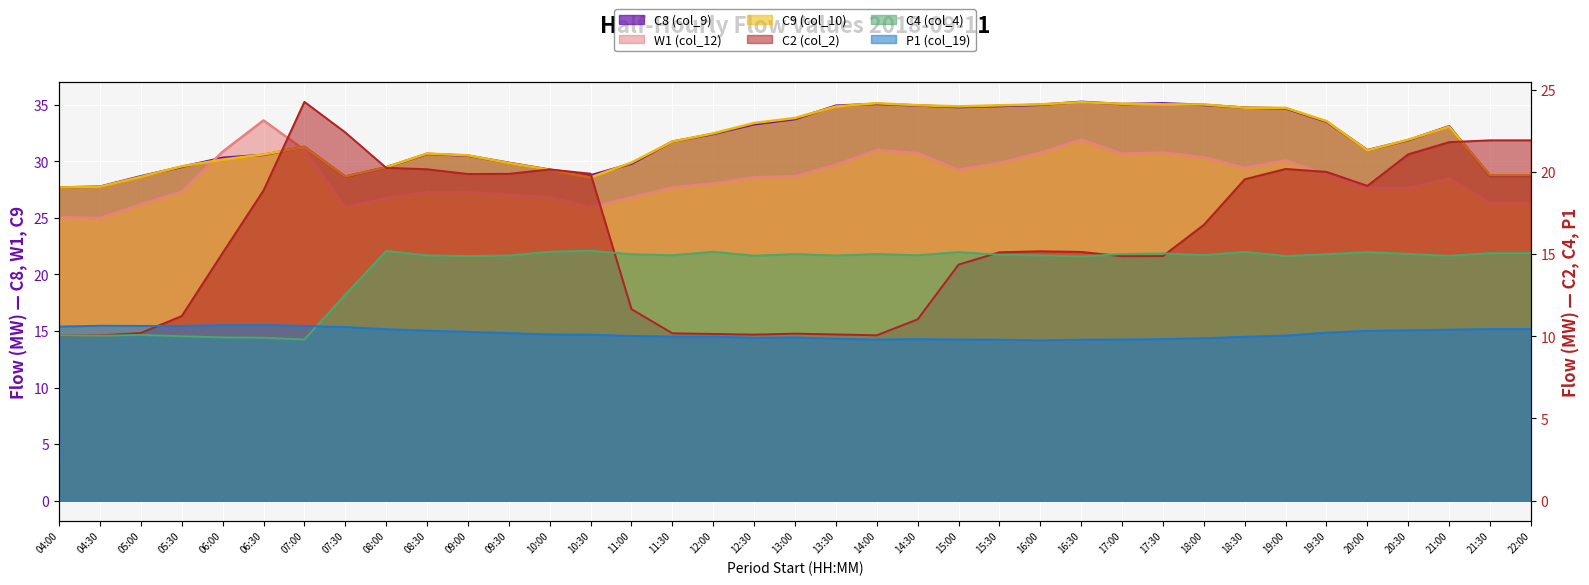

The value of C2 (col_2) at 13:00 is 10.2. True or false?

True